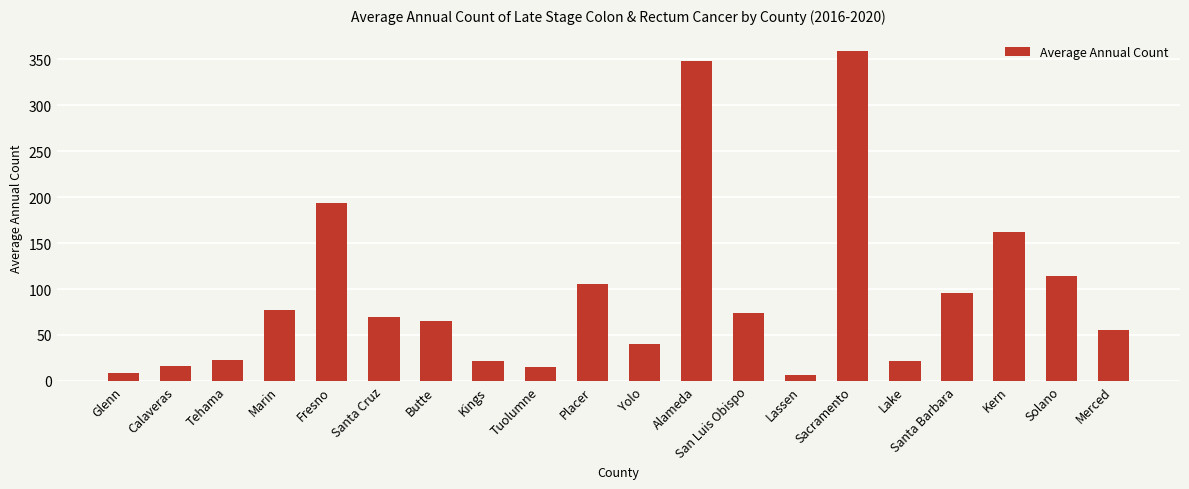

Are the bars horizontal?

No